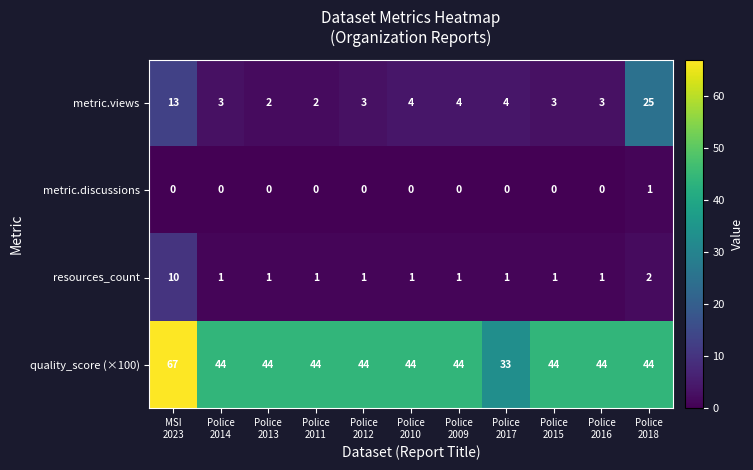

Which series has the largest total across all categories?

quality_score (×100)